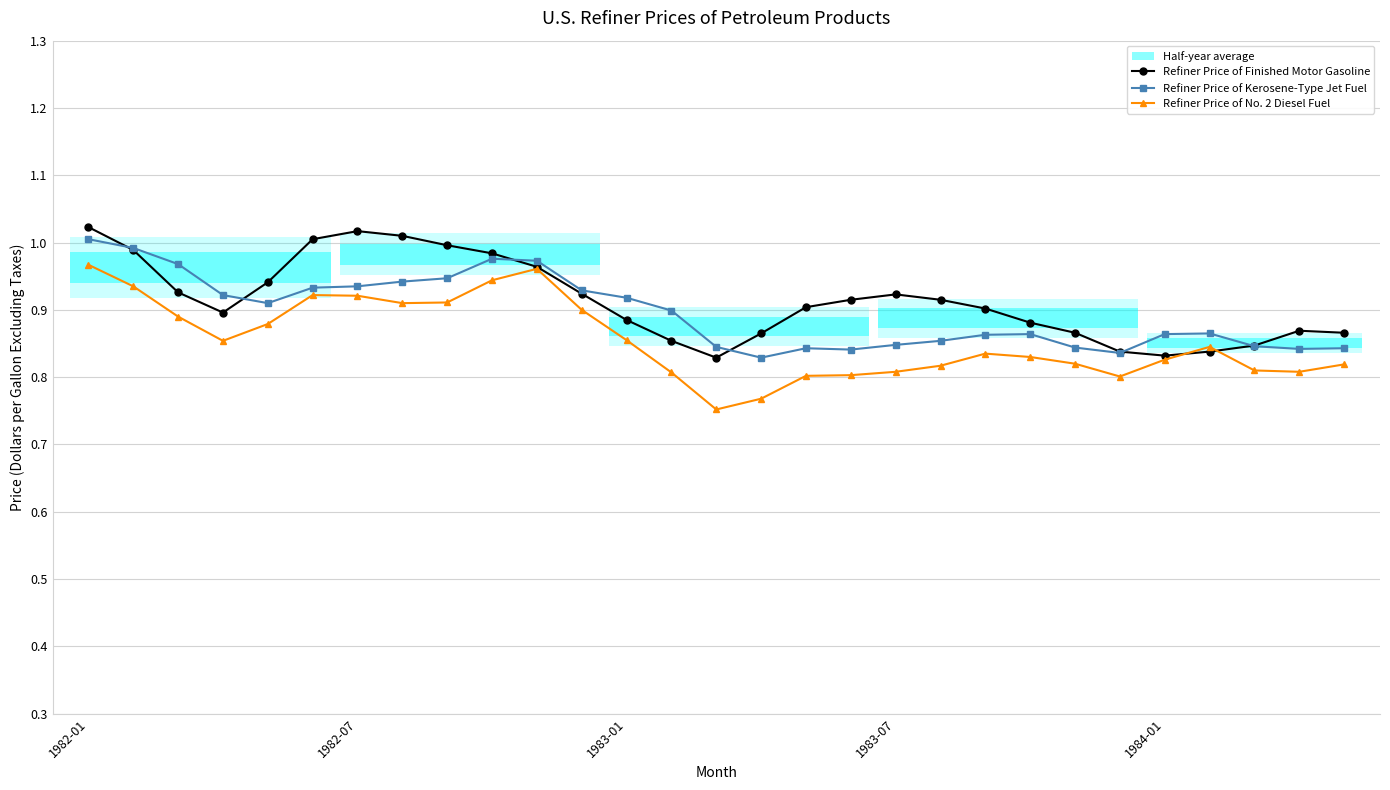

What is the difference between the maximum and minimum values in the Refiner Price of No. 2 Diesel Fuel series?

0.2